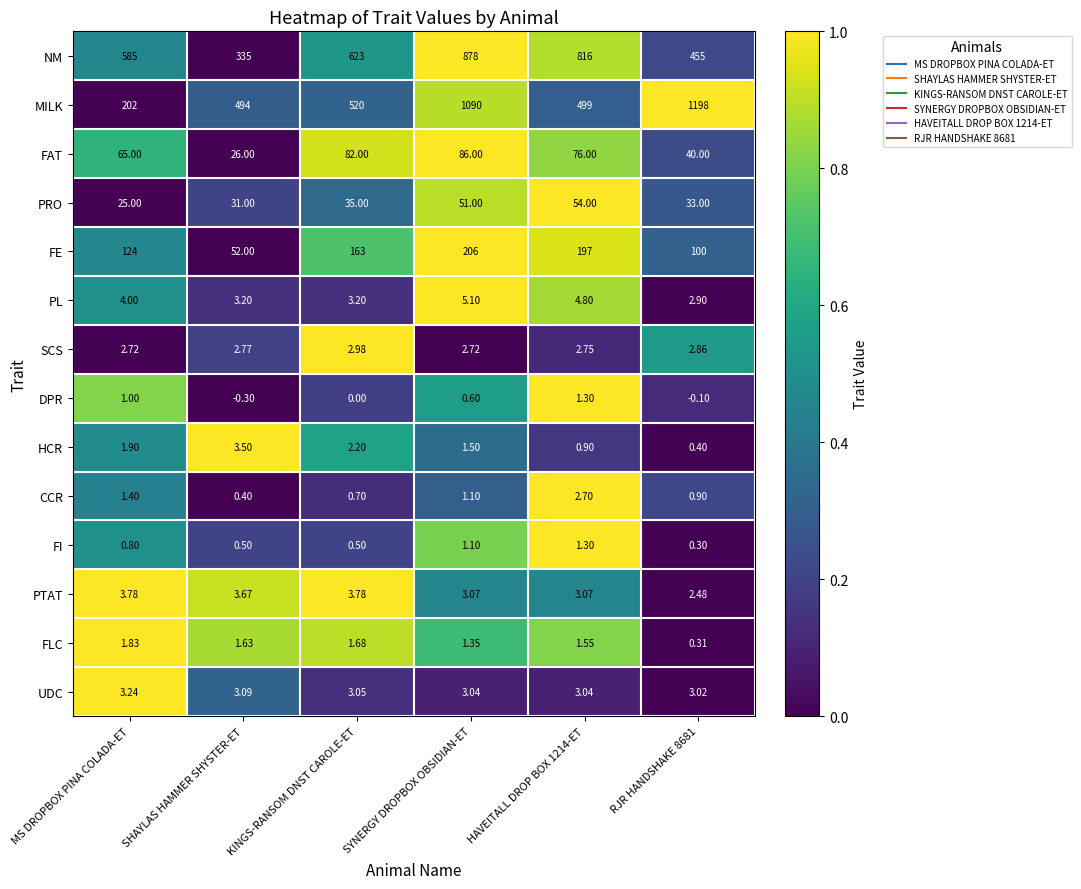

Which series has the largest total across all categories?

MILK